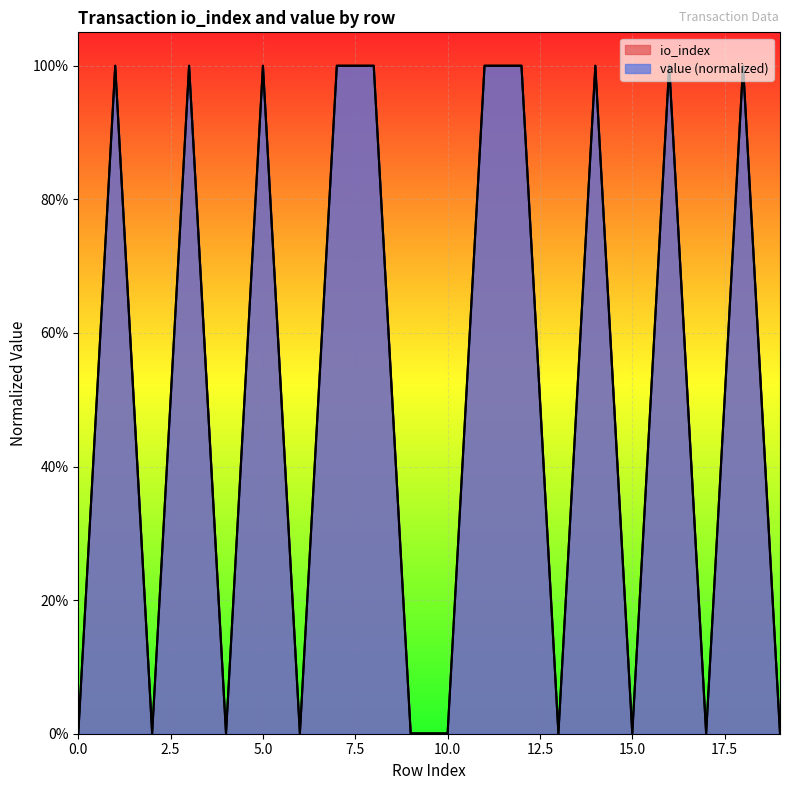

Rank the series at 10 from lowest to highest value.

io_index, value